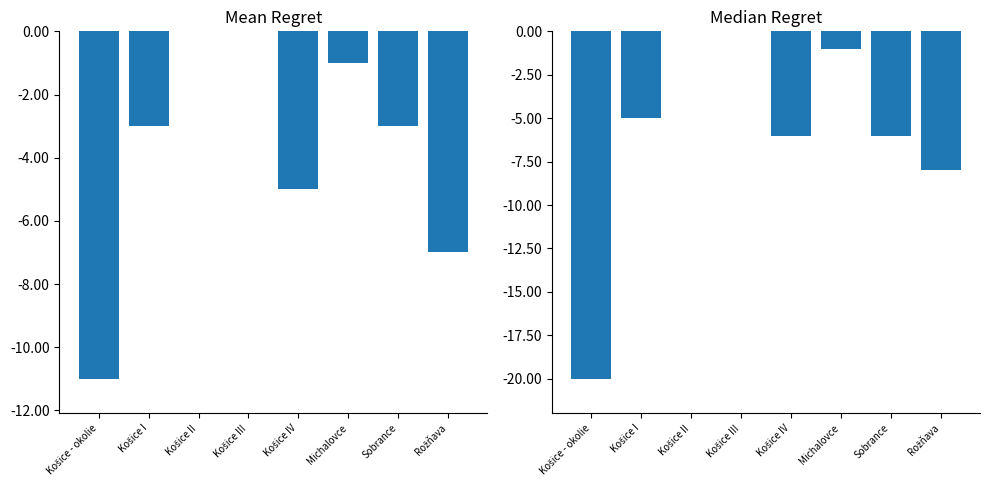

The počet detí matke series shows -5 at Košice I. True or false?

True